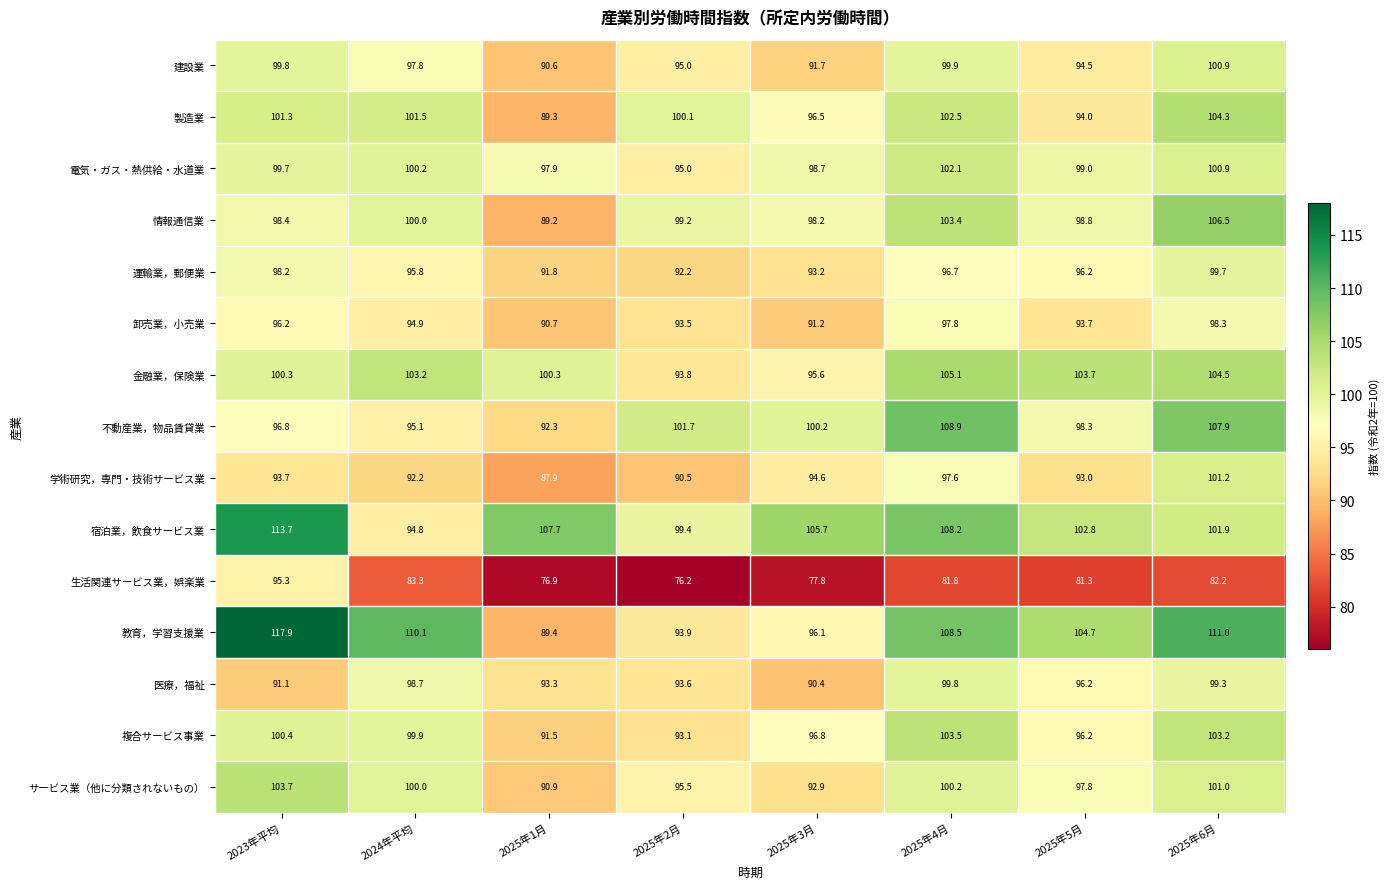

True or false: 複合サービス事業 has a value of 145.8 at 2025年1月.

False